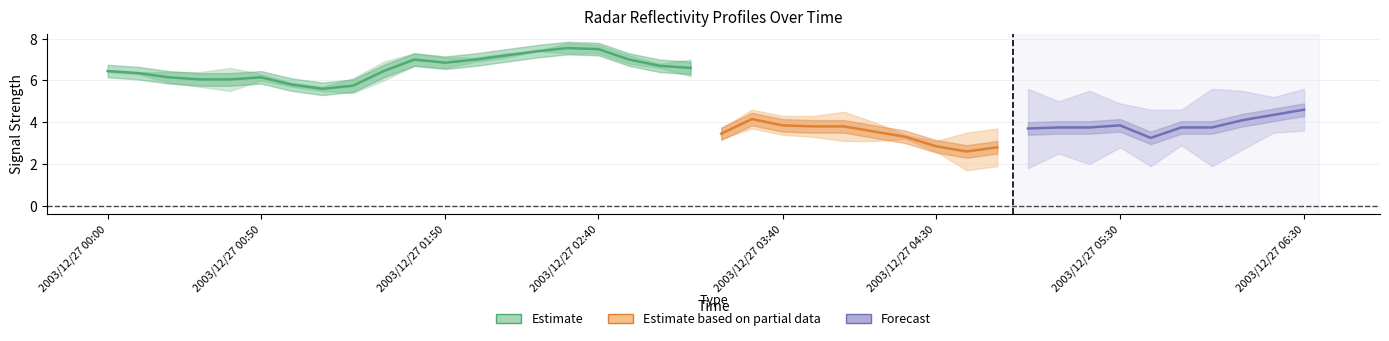

What is the label of the 37th point from the right?

2003/12/27 00:30